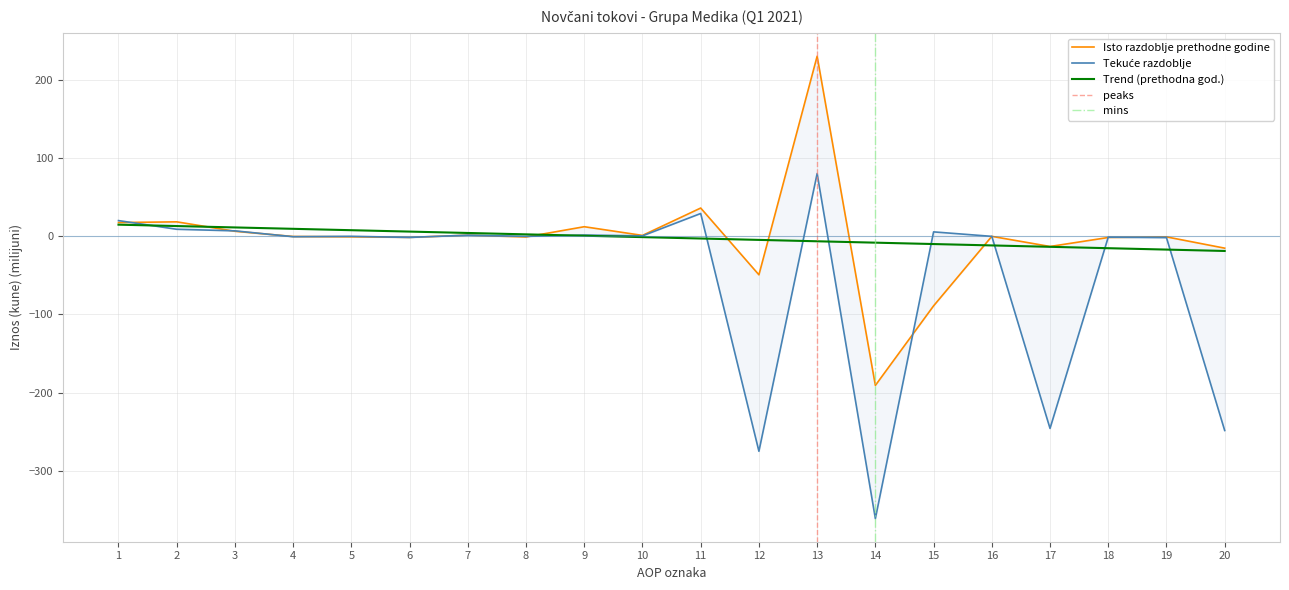

How many values in the Isto razdoblje prethodne godine series exceed 0?

8